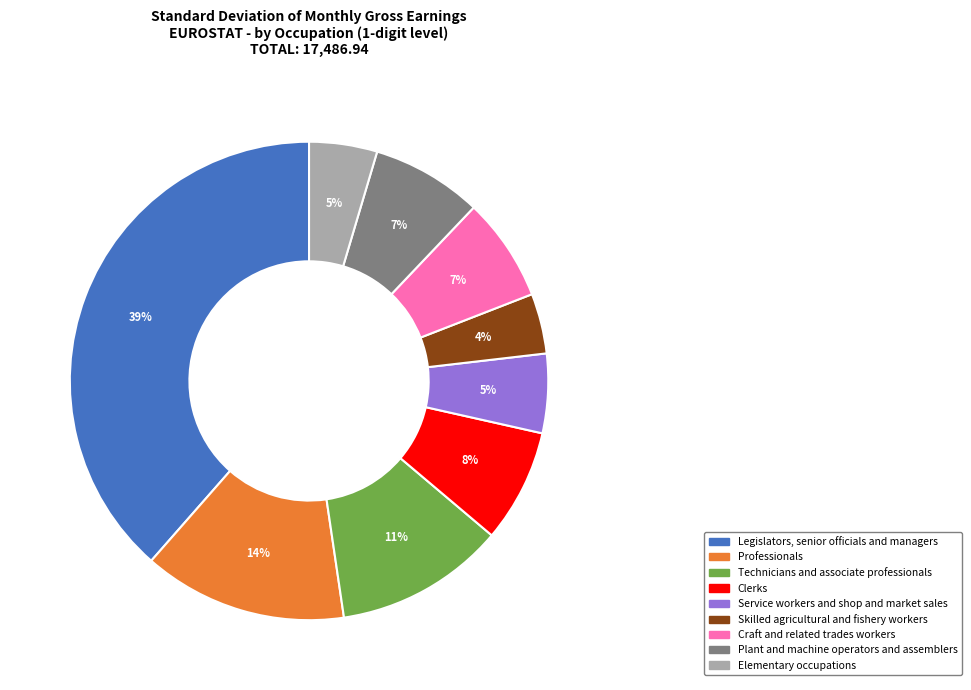

Does any single category account for the majority?

No